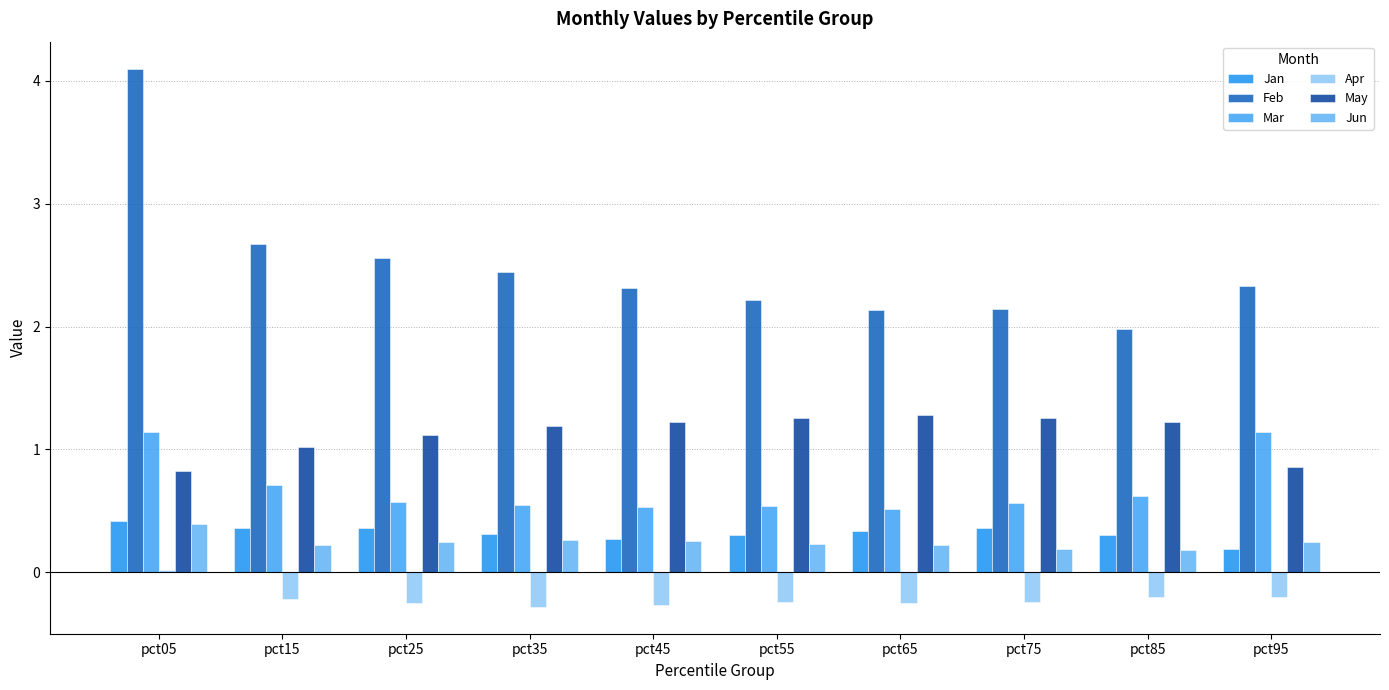

Read the May value at pct25.

1.1